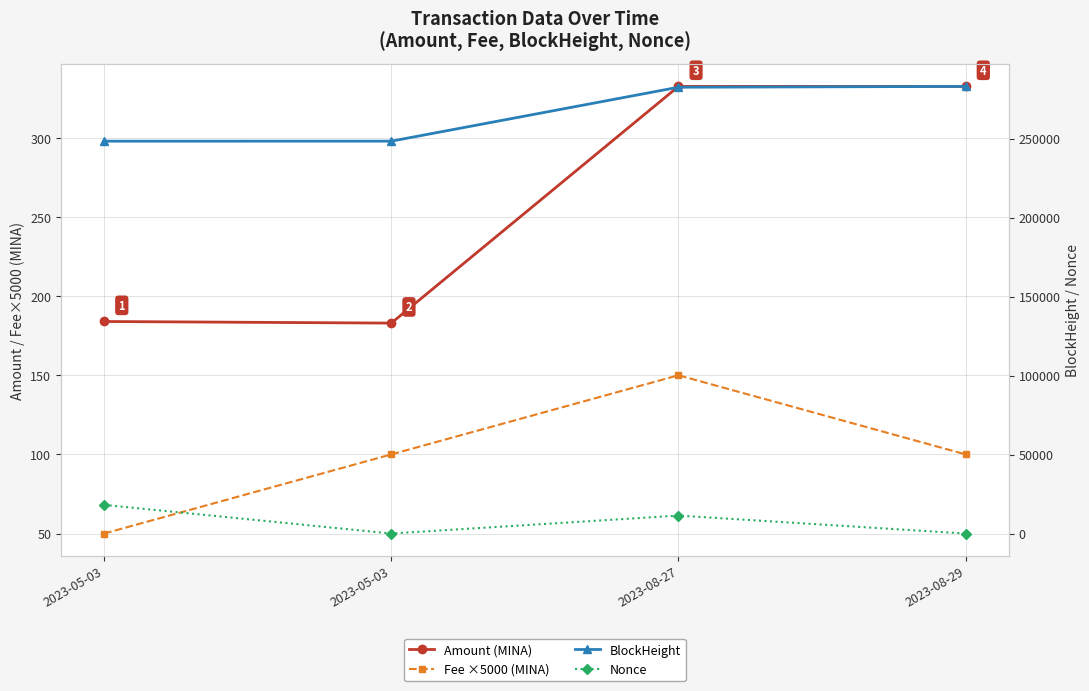

Does the chart display data point markers on the line(s)?

Yes